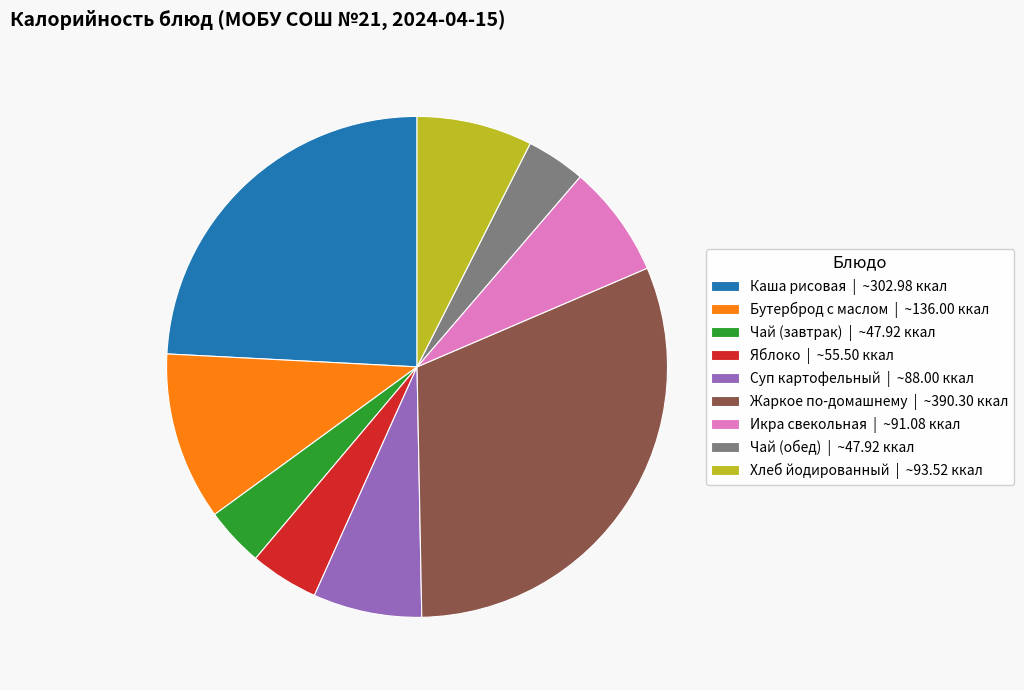

Is there any slice that represents more than half of the pie?

No